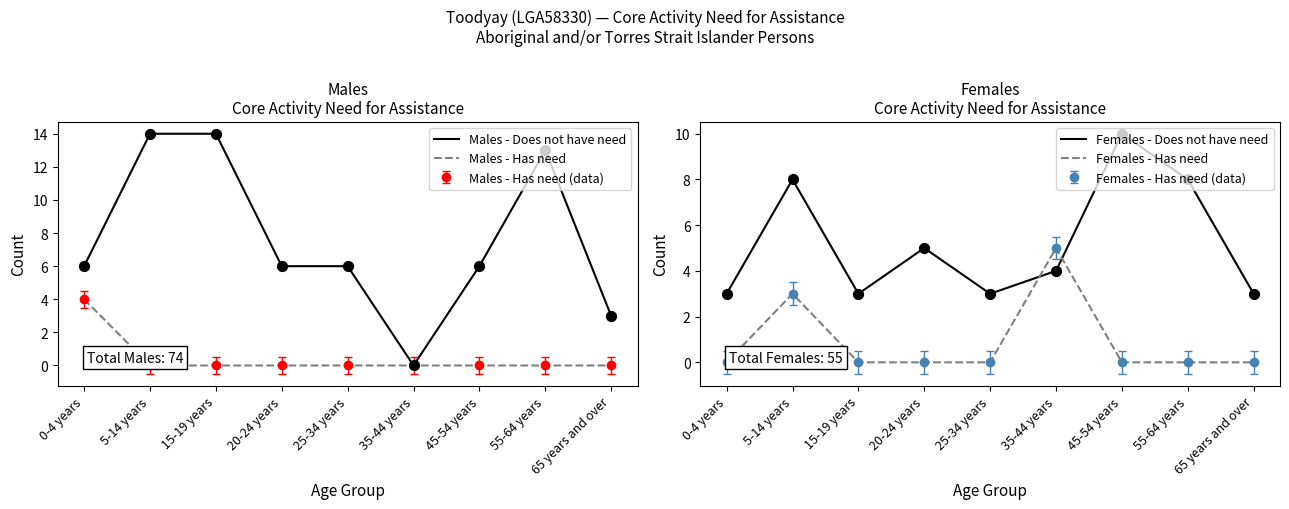

Which series contains the highest Y value?

Males - Does not have need